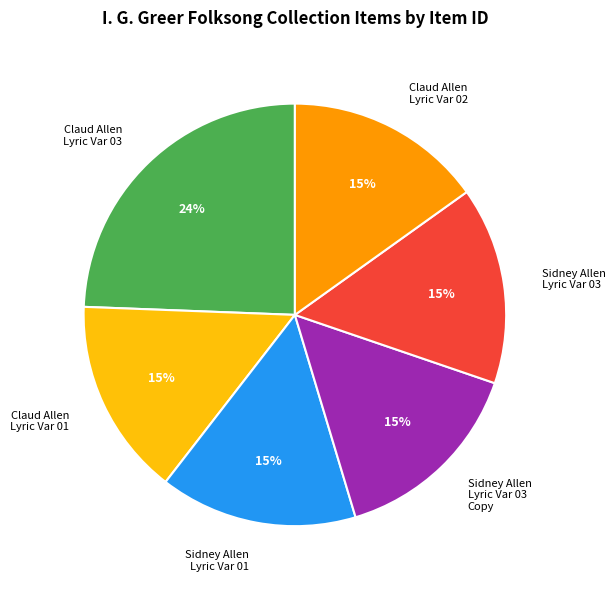

What is the largest slice in the pie chart?

Claud Allen Lyric Var 03